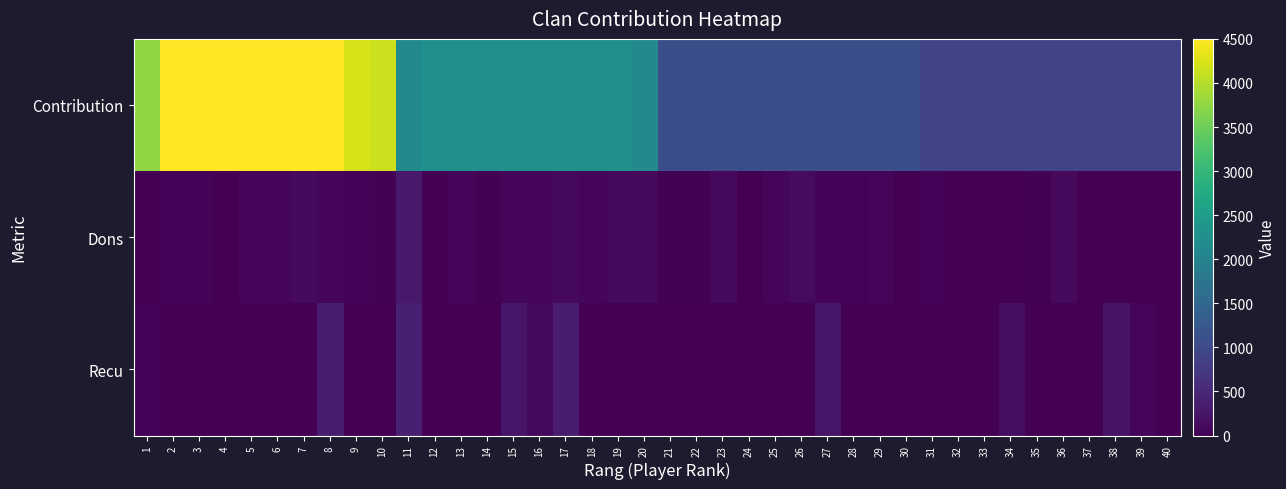

At 29, list the series in order from largest to smallest.

Contribution, Dons, Recu